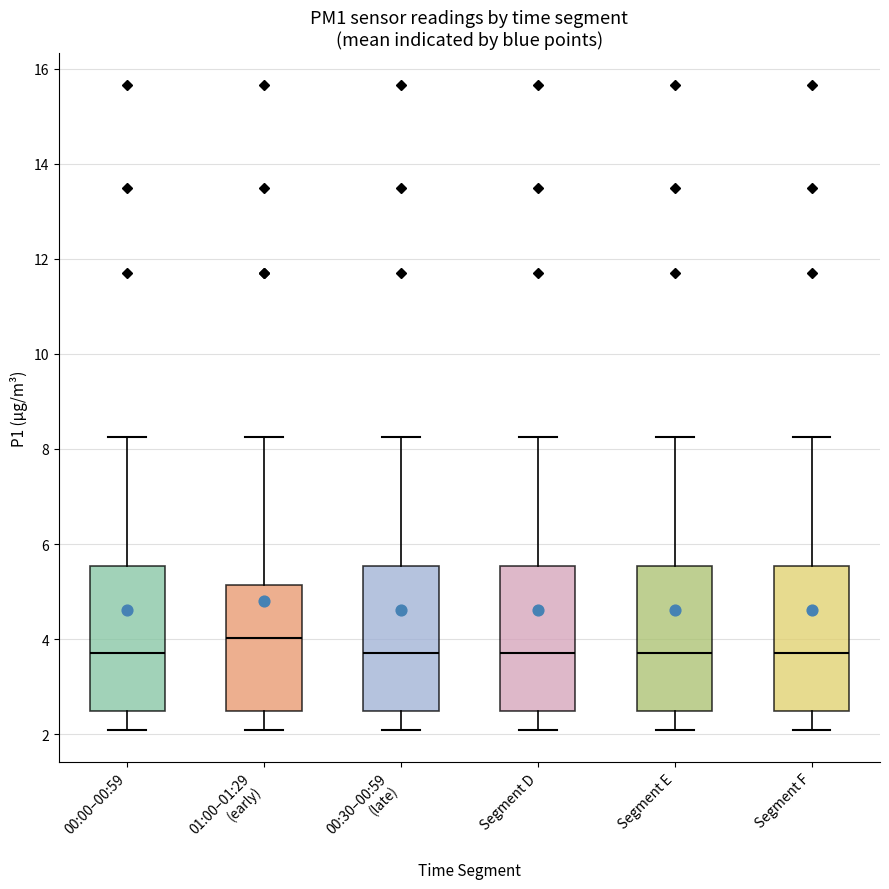

Where does the median line of the box for Segment E sit on the y-axis? The values are not printed on the chart, so give them approximately, as read against the axis.

3.8